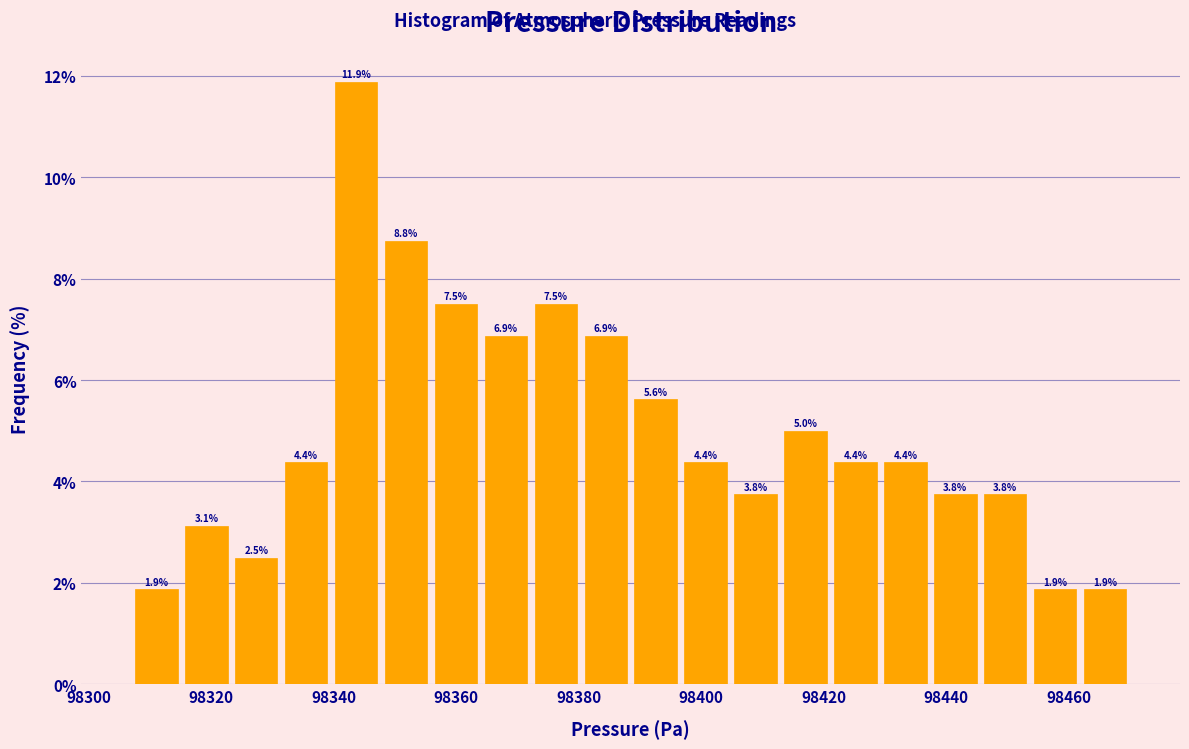

Reading left to right, list every bar in this chart as the range it spans on the x-axis followed by its height. The bar edges are not printed on the chart, so give them approximately, as read against the axis.

98308 to 98316: 1.9
98316 to 98324: 3.1
98324 to 98332: 2.5
98332 to 98340: 4.4
98340 to 98348: 11.9
98348 to 98356: 8.8
98356 to 98364: 7.5
98364 to 98372: 6.9
98372 to 98380: 7.5
98380 to 98388: 6.9
98388 to 98396: 5.6
98396 to 98404: 4.4
98404 to 98412: 3.8
98412 to 98422: 5.0
98422 to 98430: 4.4
98430 to 98438: 4.4
98438 to 98446: 3.8
98446 to 98454: 3.8
98454 to 98462: 1.9
98462 to 98470: 1.9